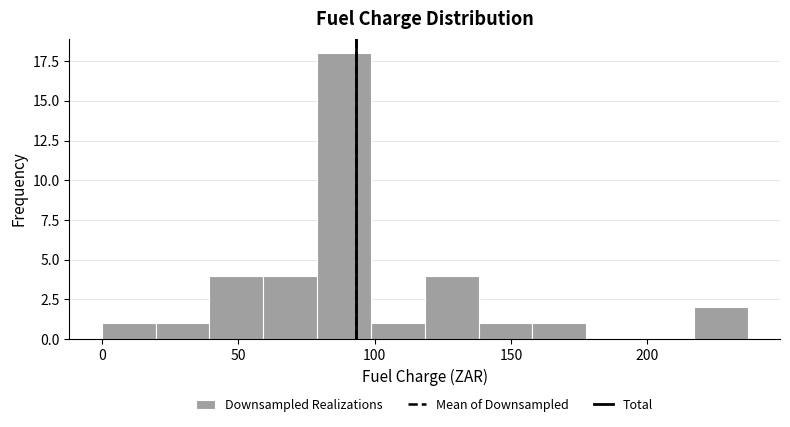

Around what value on the x-axis is the tallest bar? Give the approximate position of its centre, as read against the axis.

90